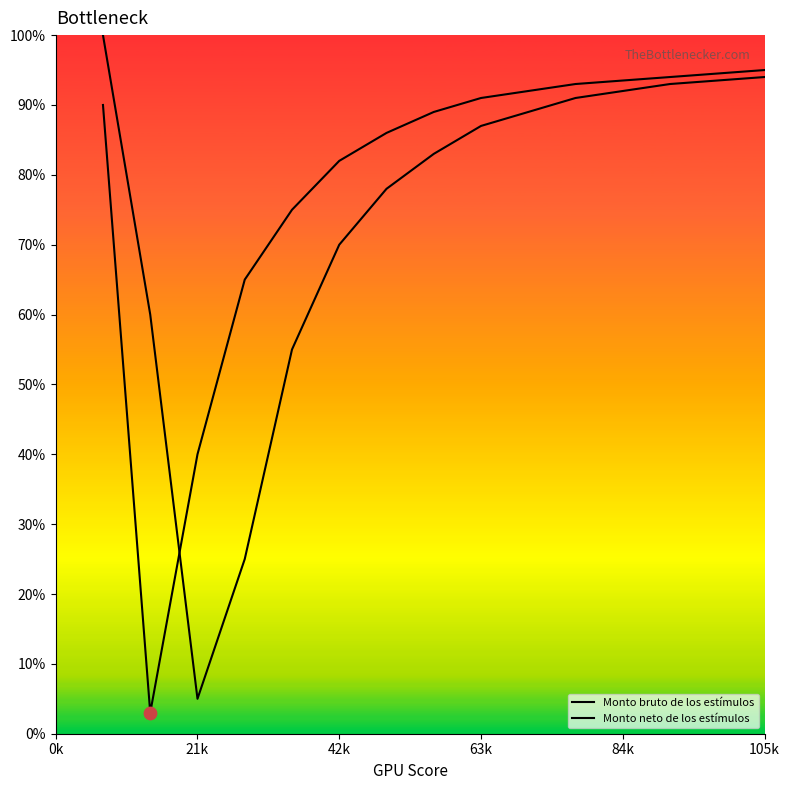

Which series contains the highest Y value?

Monto bruto de los estímulos